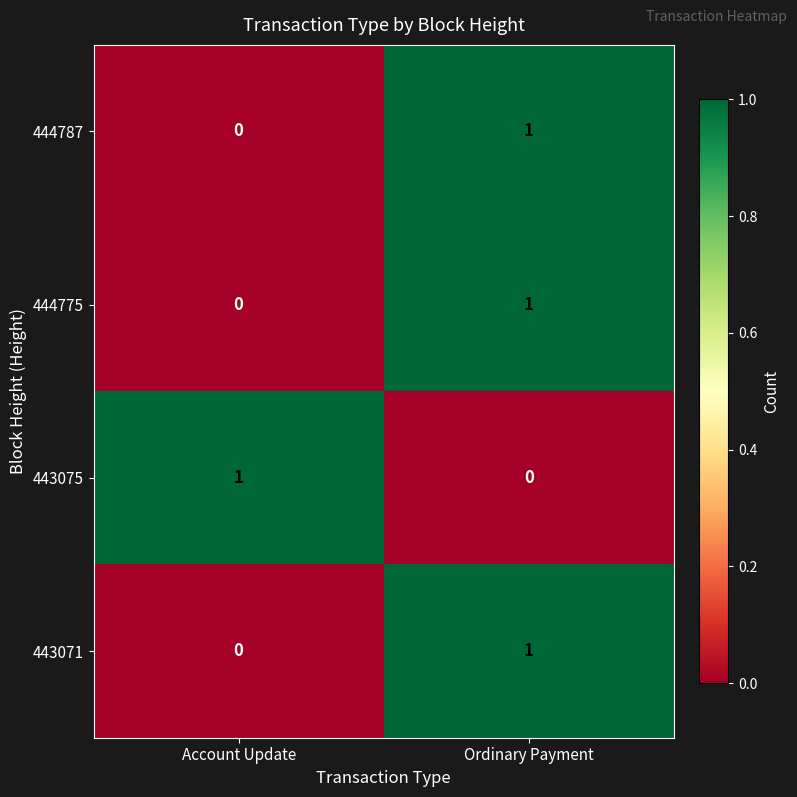

Reading left to right, list all the values displayed in this chart.

444787: 0	1
444775: 0	1
443075: 1	0
443071: 0	1